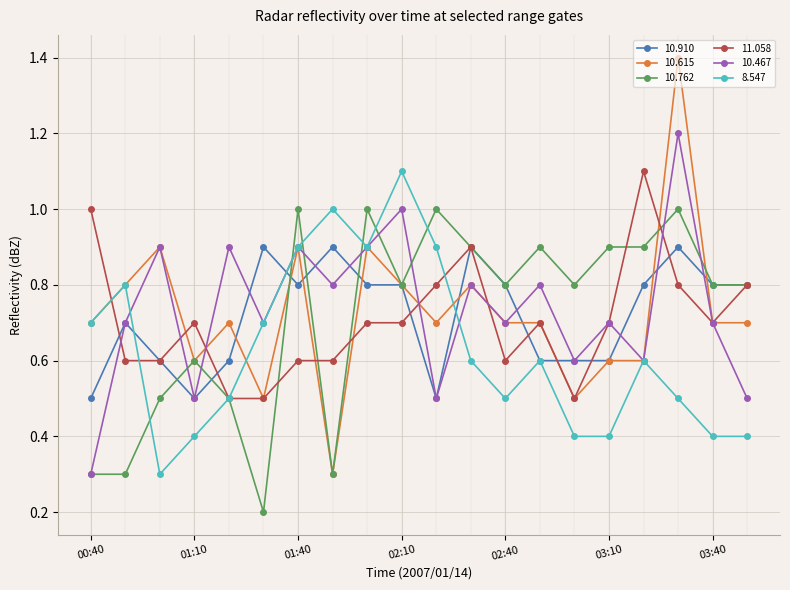

At how many categories does at least one series exceed 0?

20